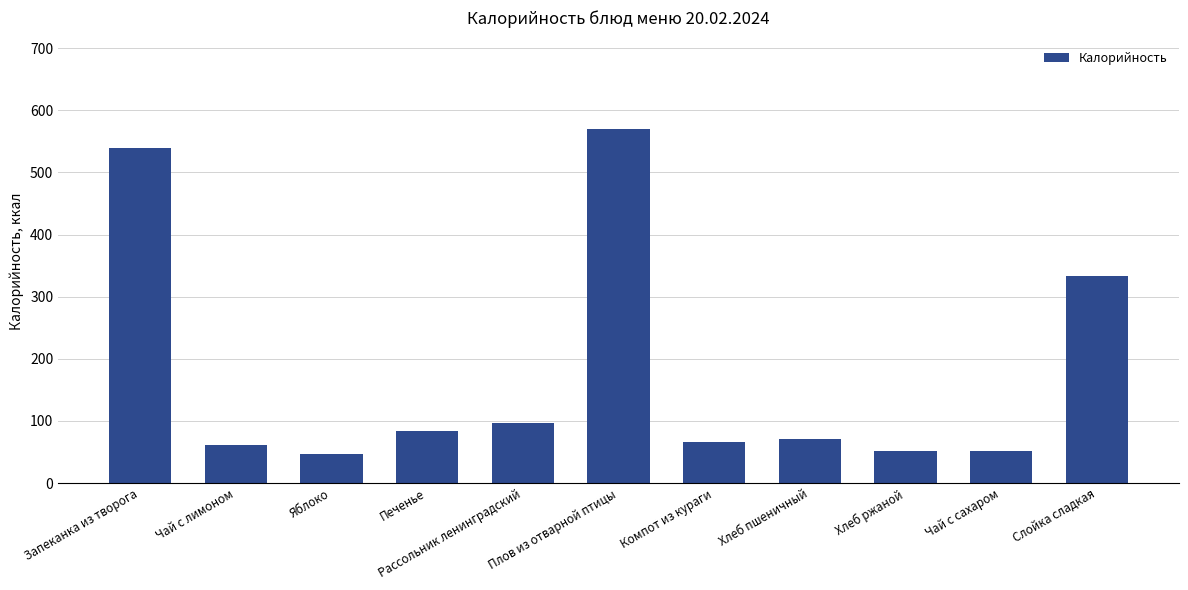

What is the greatest value displayed?

570.0